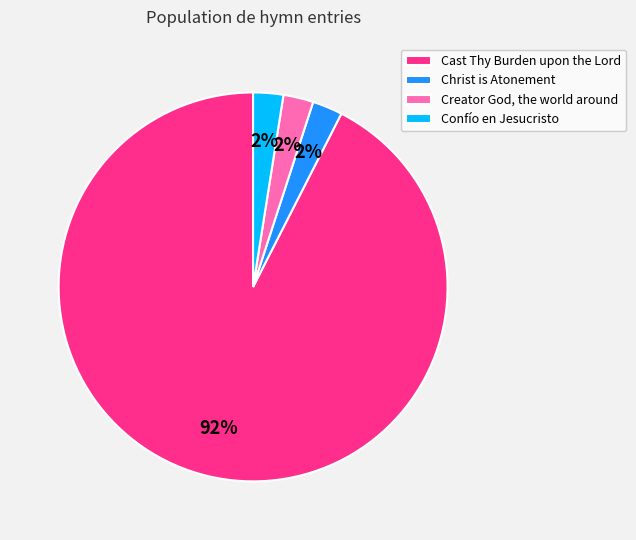

Is there any slice that represents more than half of the pie?

Yes